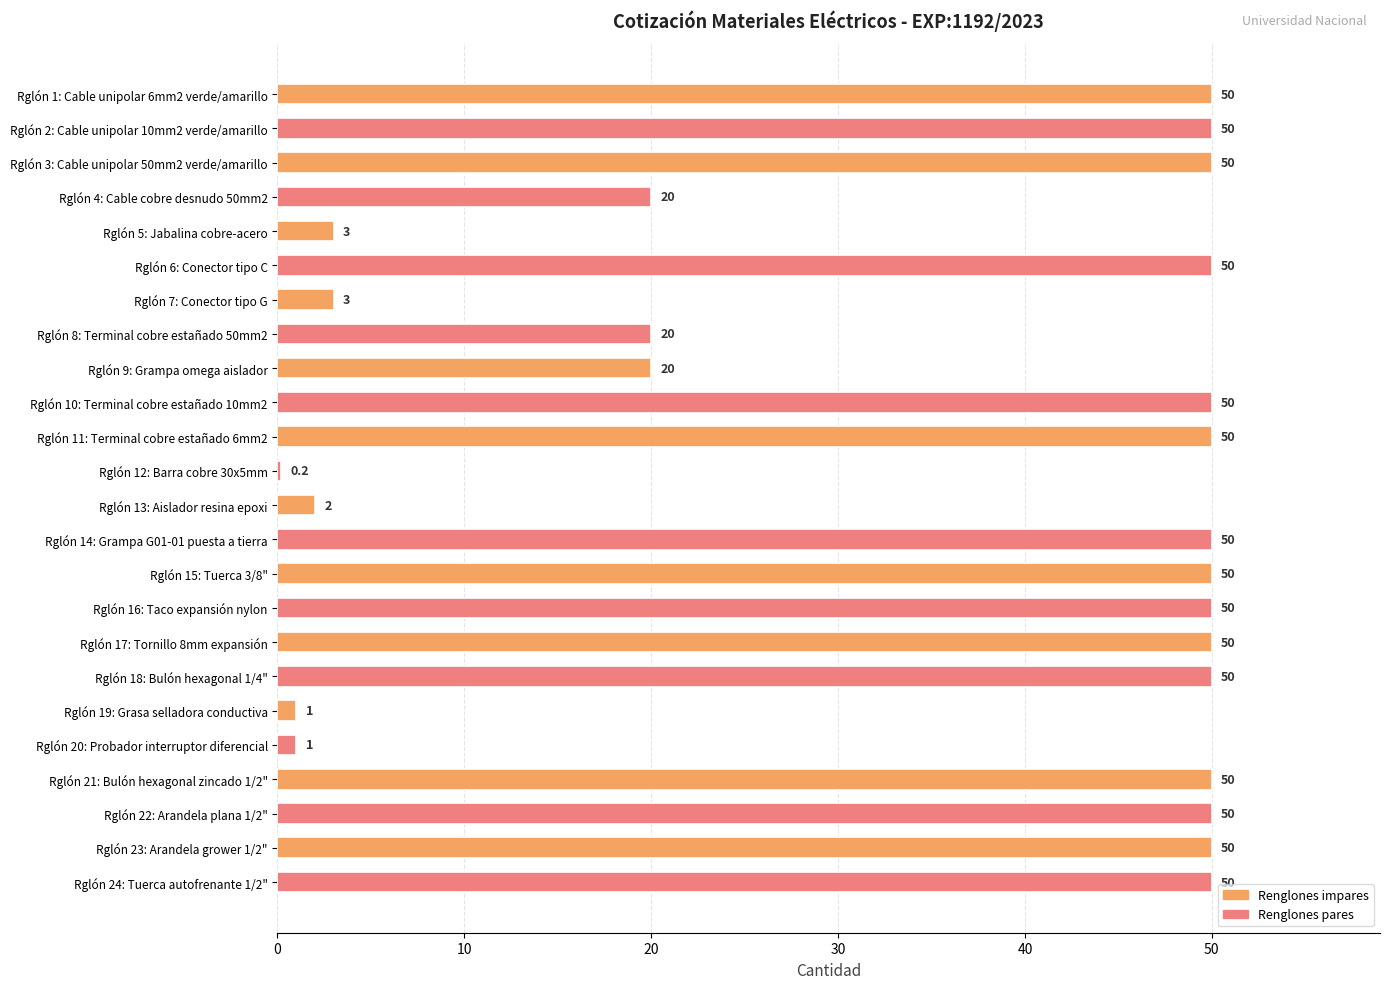

Reading top to bottom, transcribe all the data shown in this chart.

50.0	50.0	50.0	20.0	3.0	50.0	3.0	20.0	20.0	50.0	50.0	0.2	2.0	50.0	50.0	50.0	50.0	50.0	1.0	1.0	50.0	50.0	50.0	50.0